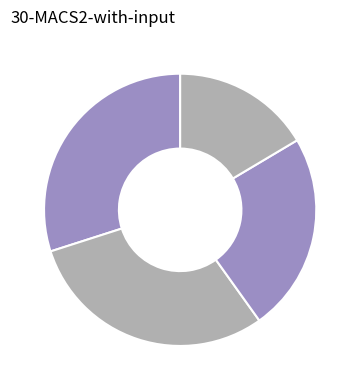

How many segments does this pie chart have?

4